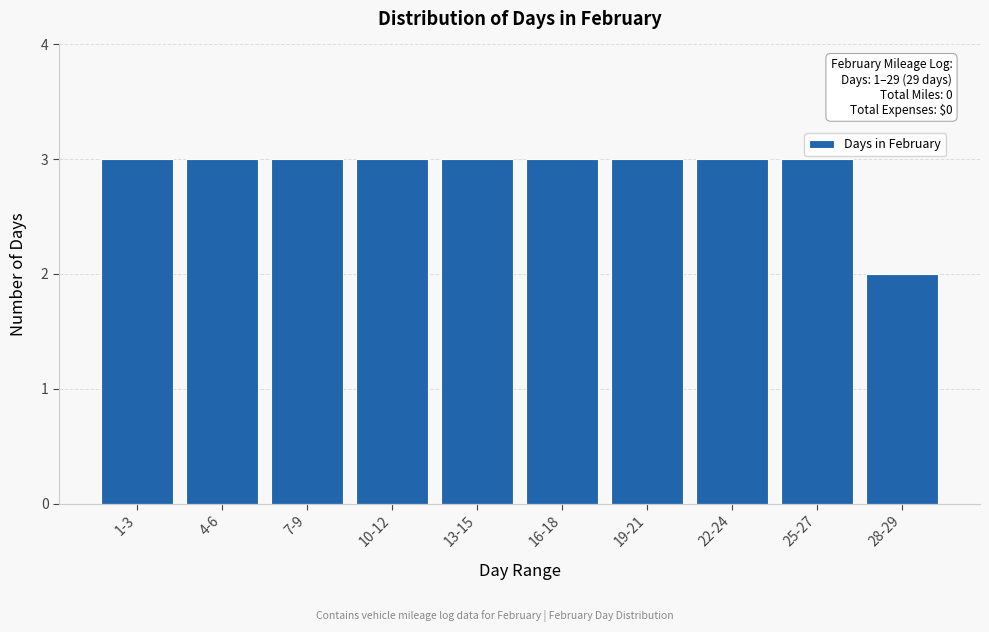

Reading right to left, what are all the values shown in this chart?

2	3	3	3	3	3	3	3	3	3